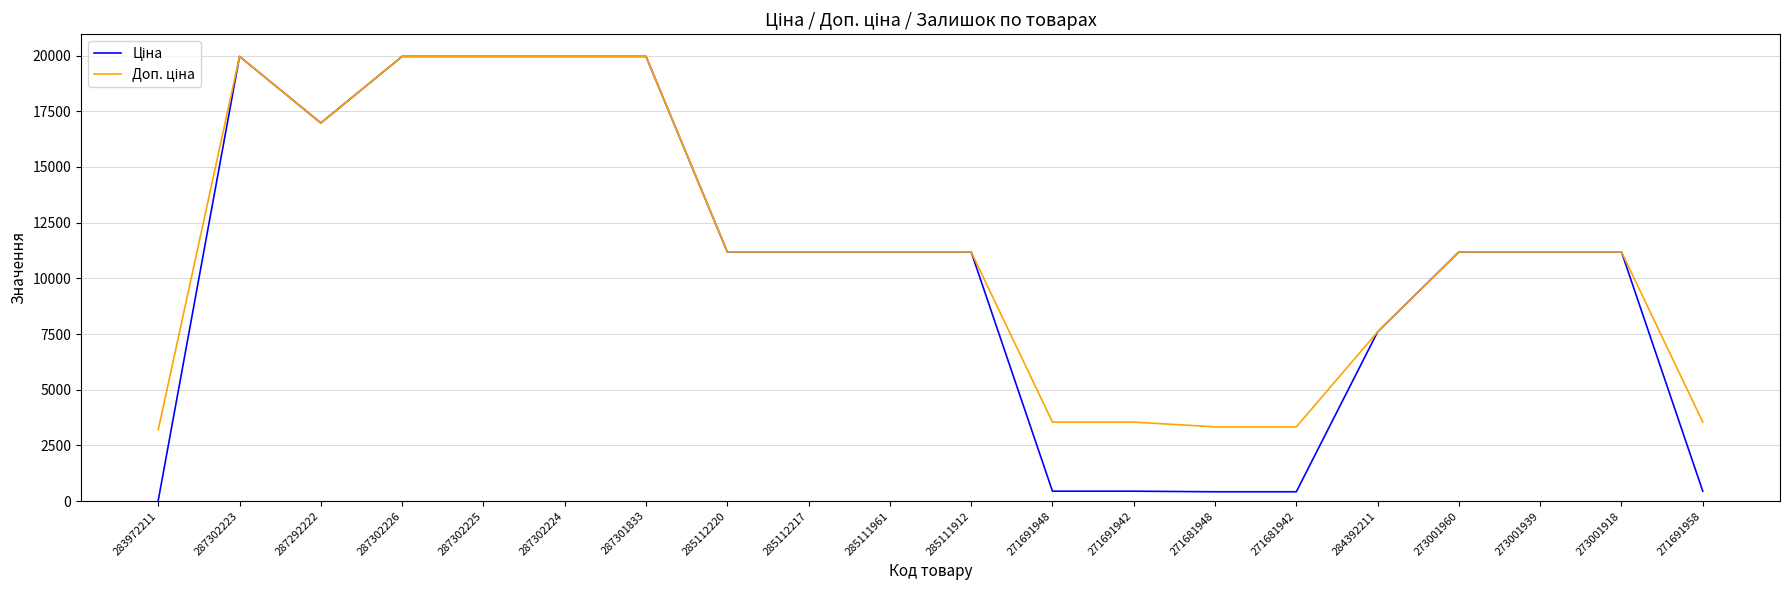

What is the total value across all series at 287302223?

39928.3